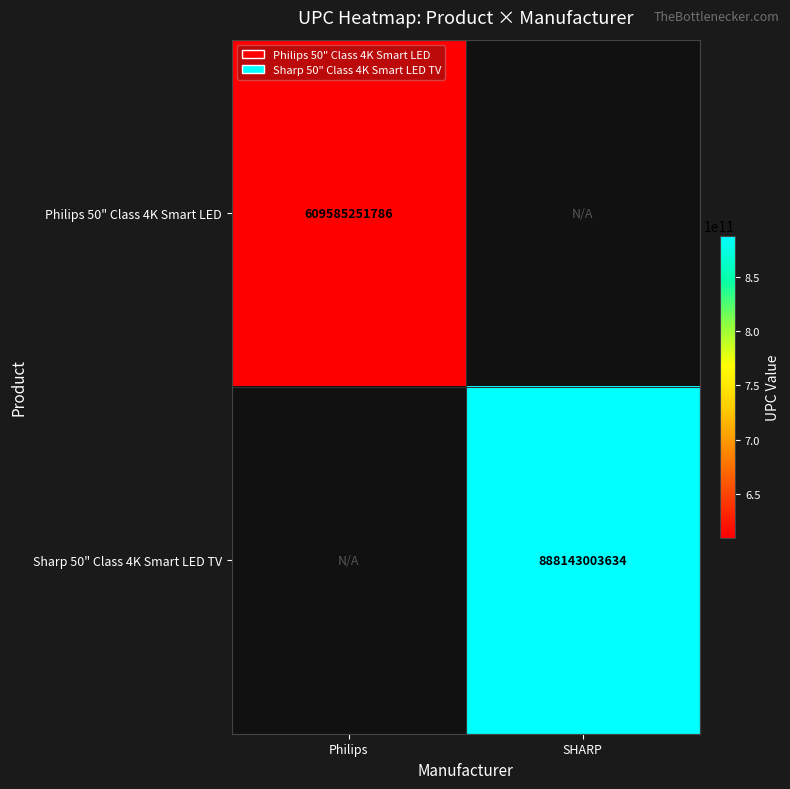

Count the number of data series in this chart.

2